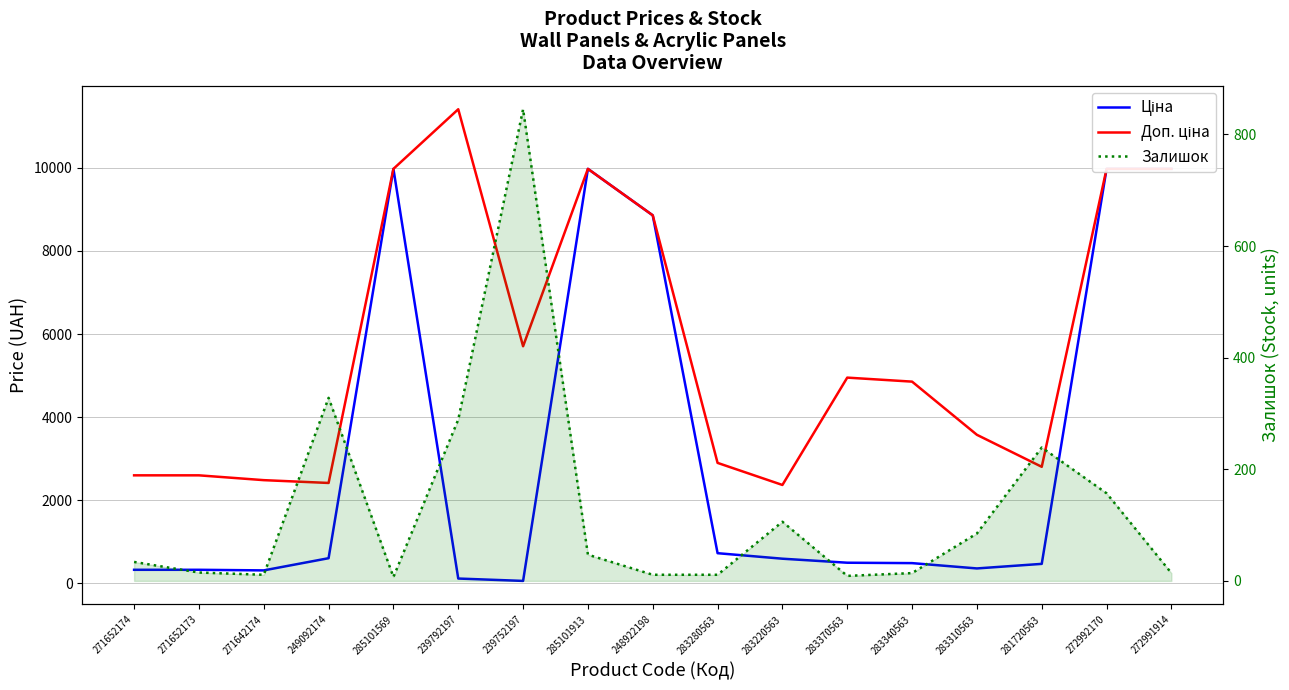

What is the minimum value for Залишок?

7.0